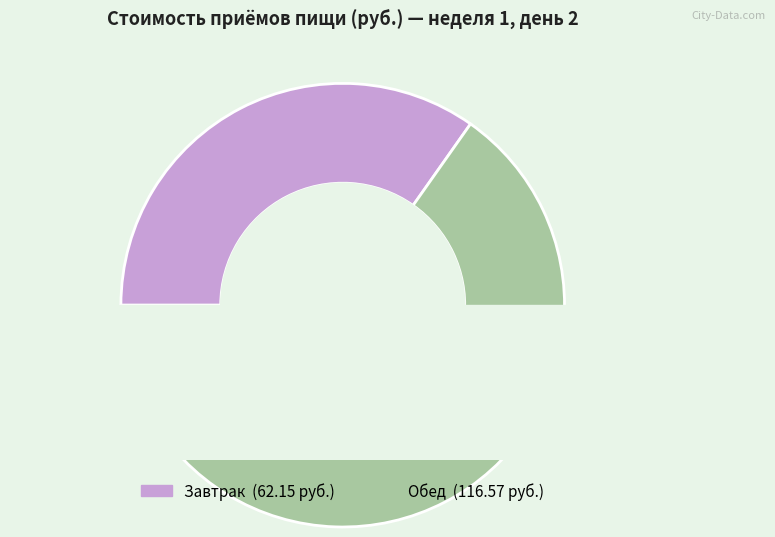

Between Обед and Завтрак, which is larger?

Обед